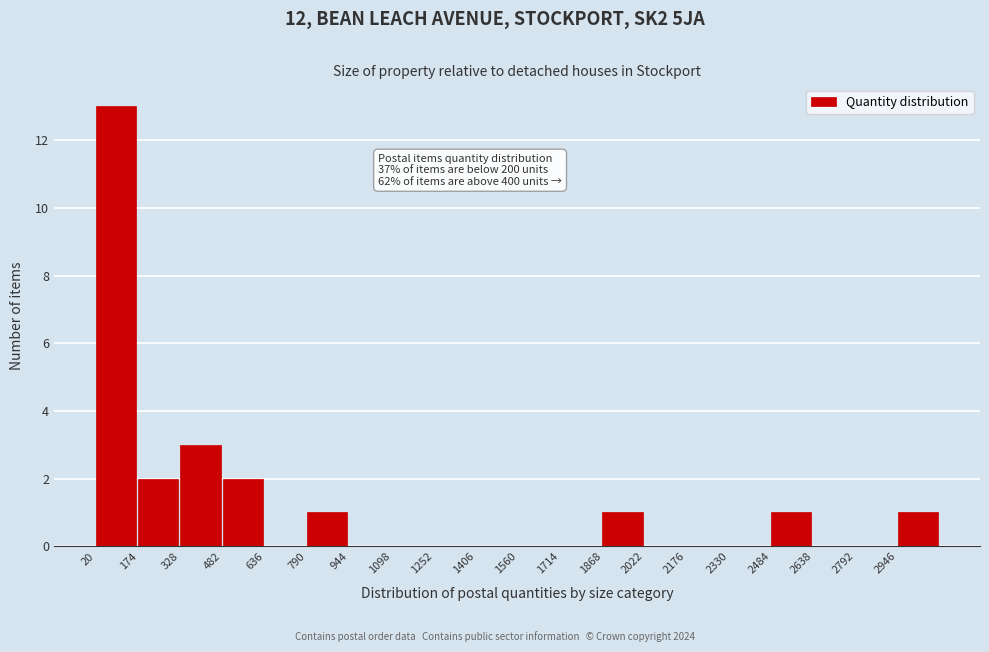

Over which range of the x-axis is the bar tallest?

20 to 174